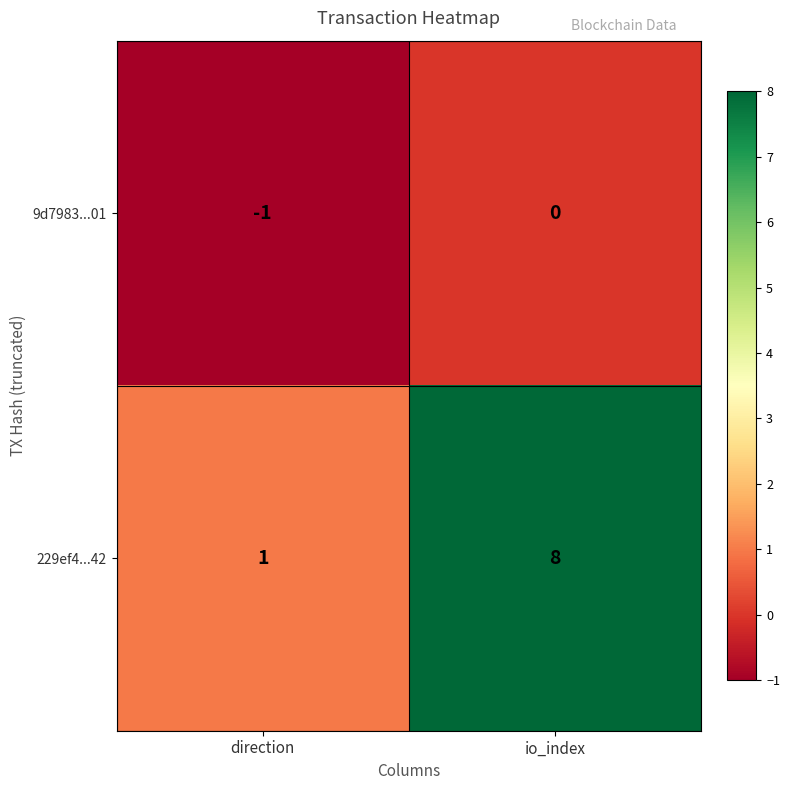

True or false: 229ef4...42 has a value of 1 at direction.

True